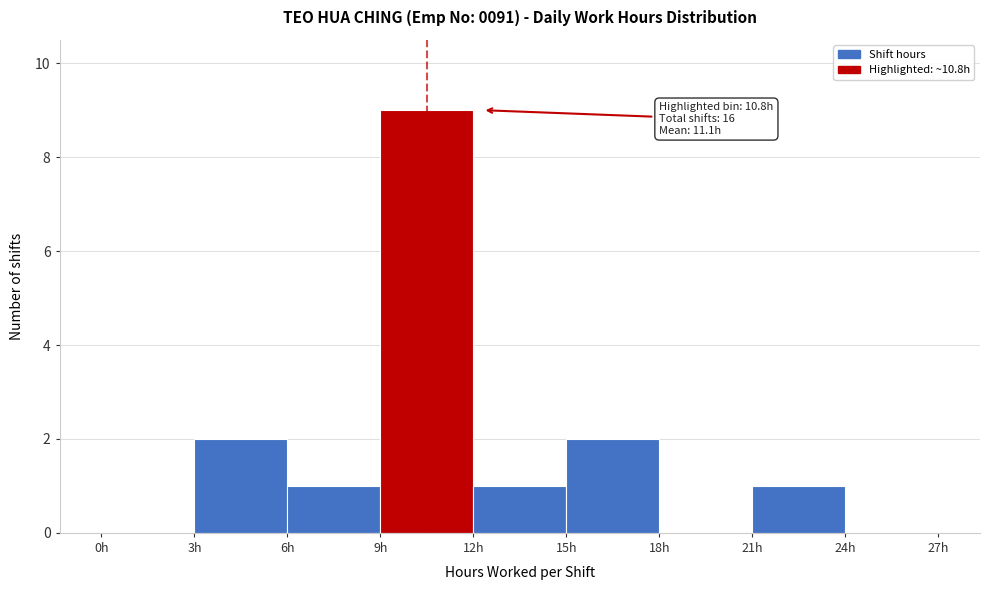

Over which range of the x-axis is the bar tallest?

9 to 12